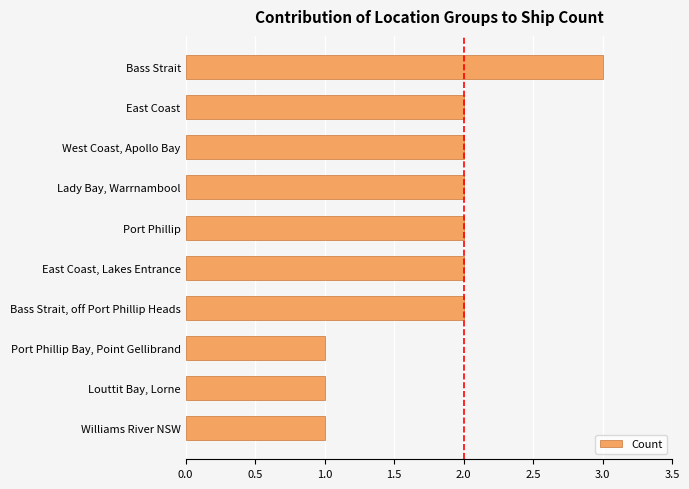

Which has a higher value, Bass Strait or Williams River NSW?

Bass Strait